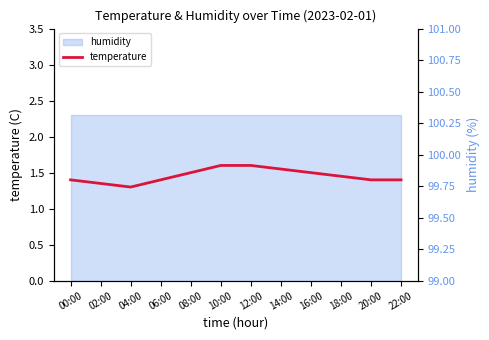

Is the value of humidity_right at 16:00 greater than the value of temperature at 18:00?

Yes